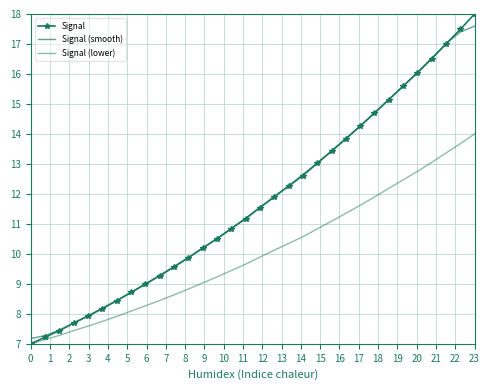

At which category is the sum across all series the highest?

23